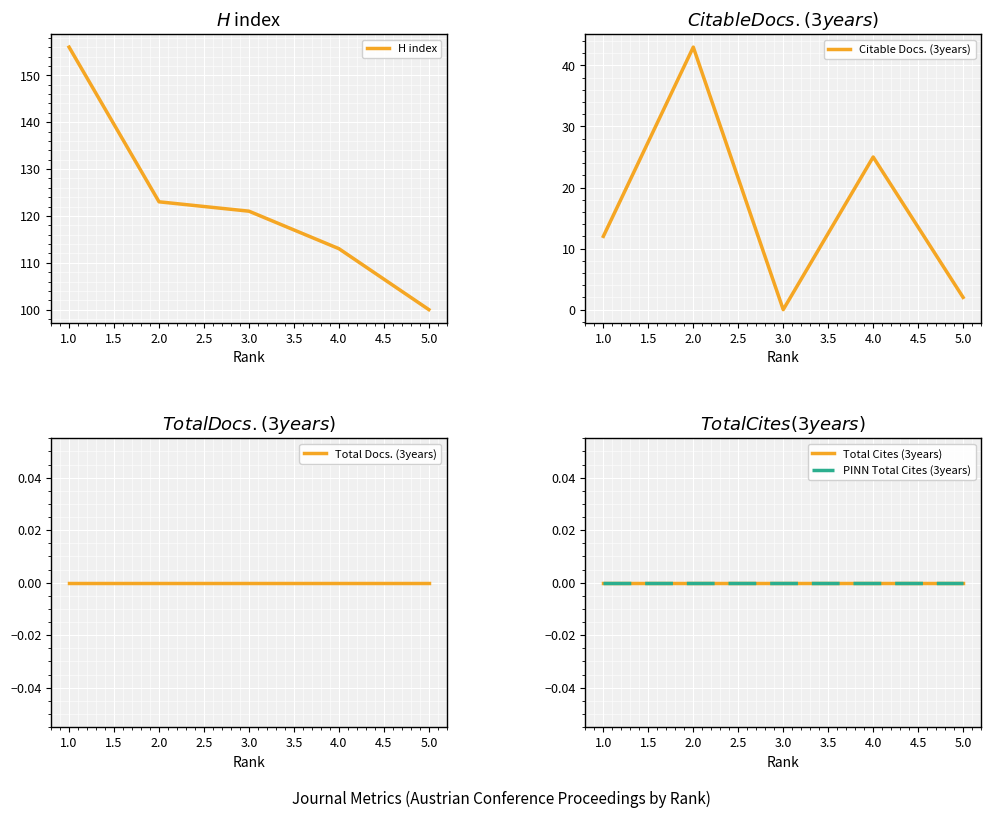

At which label is H index closest to 128?

2.0